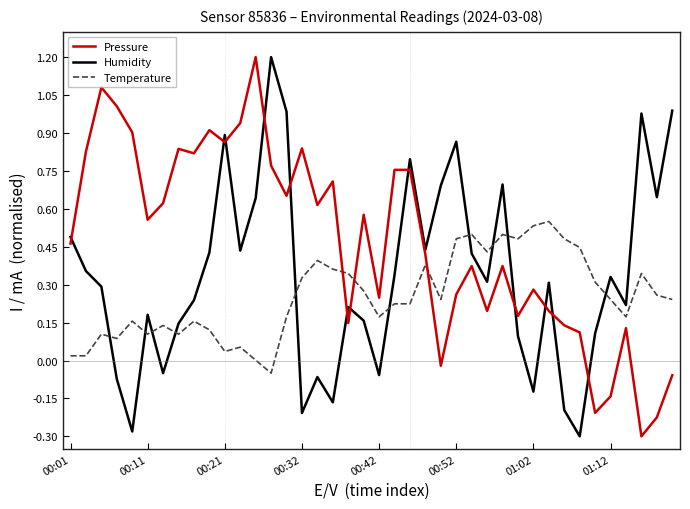

What is the maximum value shown in the chart?

1.2